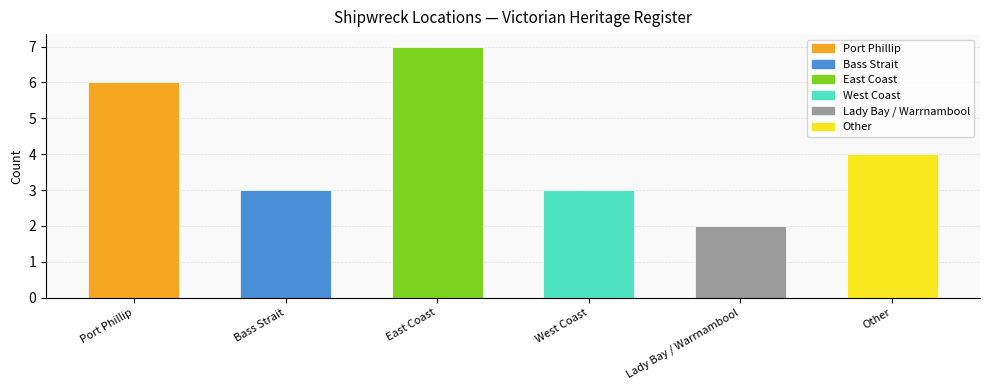

The chart shows a value of 7 at East Coast. True or false?

True